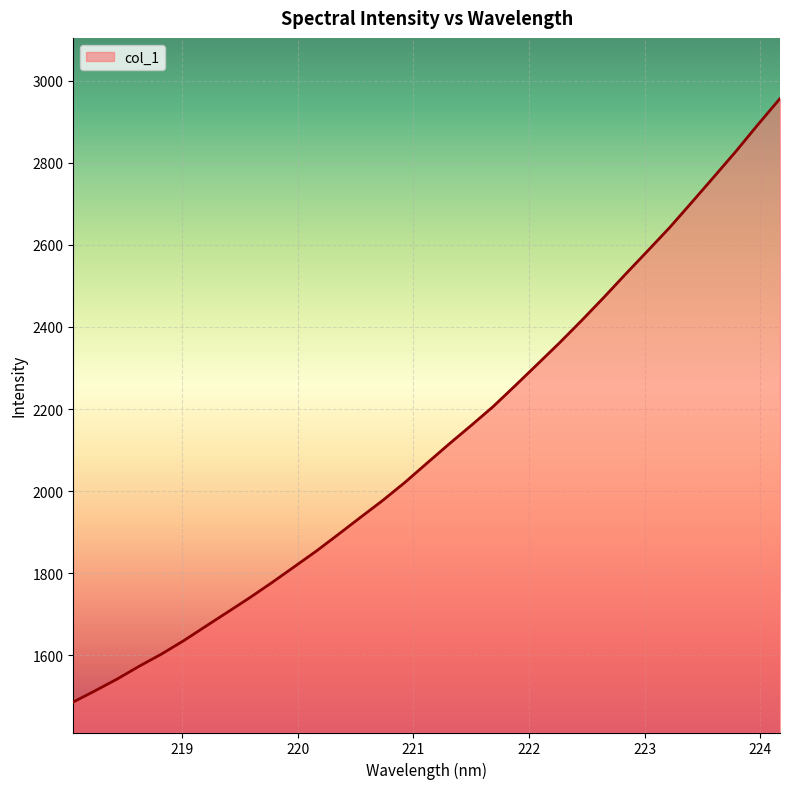

True or false: the data has more than 1 interior local peaks.

False